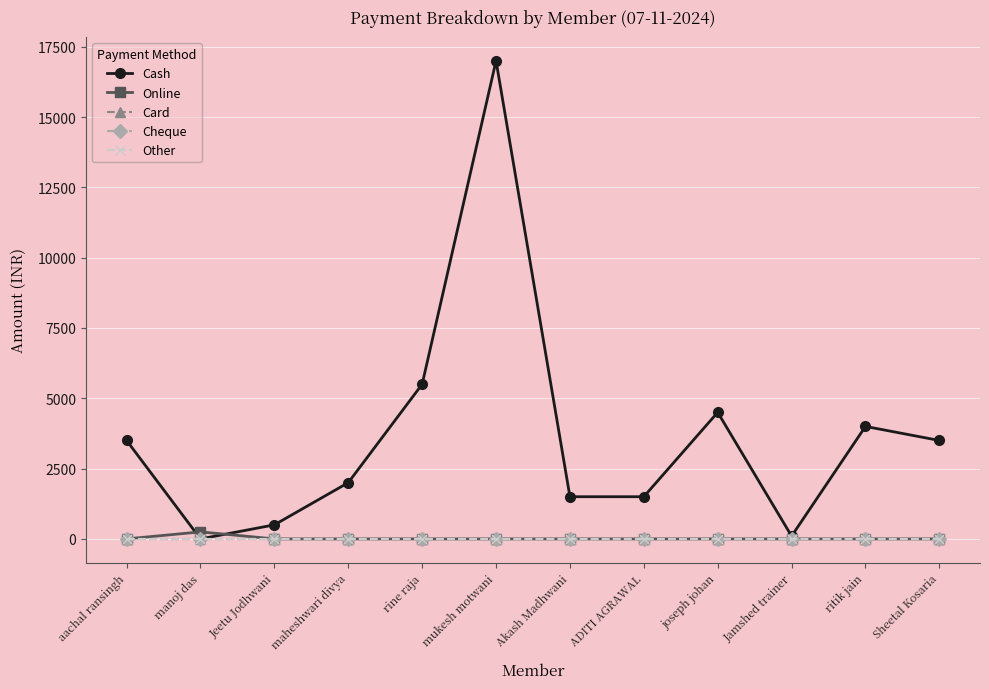

What is the sum of the Cash values at maheshwari divya and ADITI AGRAWAL?

3500